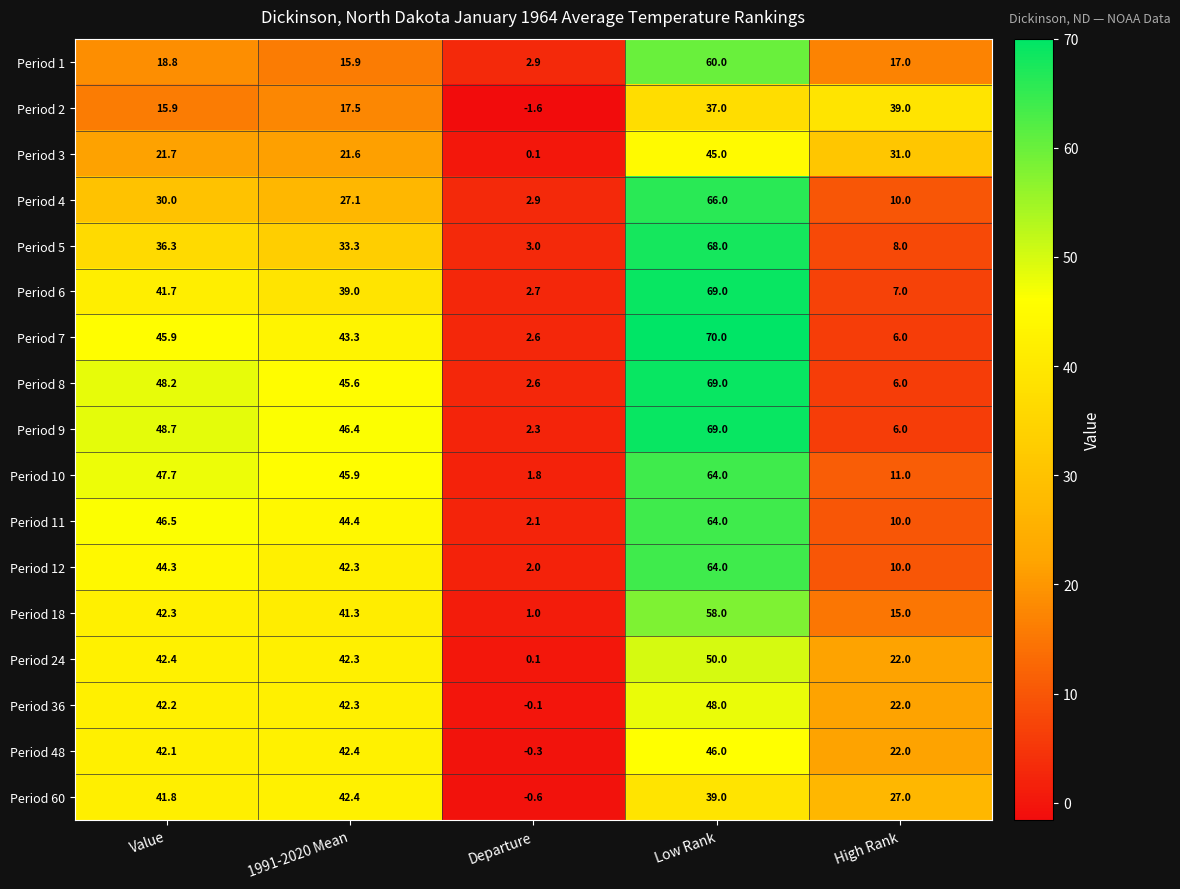

Which series changed the most between Value and 1991-2020 Mean?

Period 5